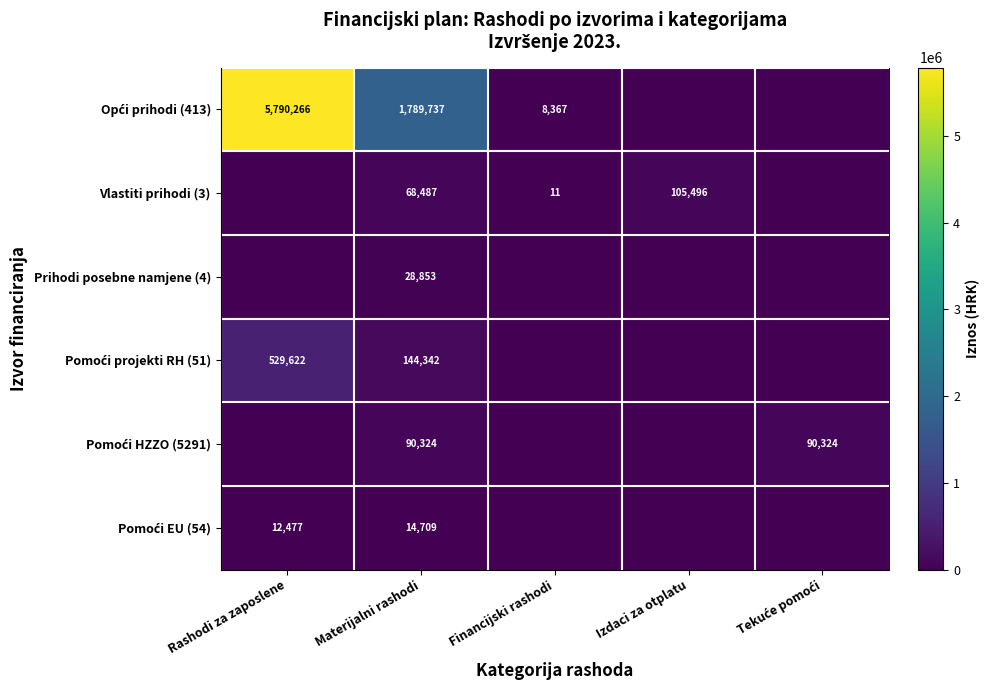

The value of Vlastiti prihodi (3) at Izdaci za otplatu is 105496. True or false?

True